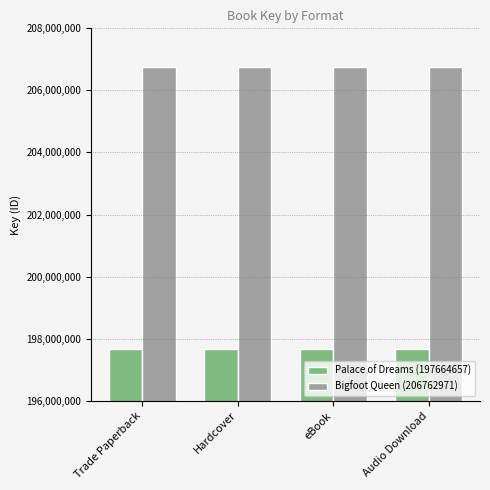

What is the sum of all Palace of Dreams (197664657) values?

790658628